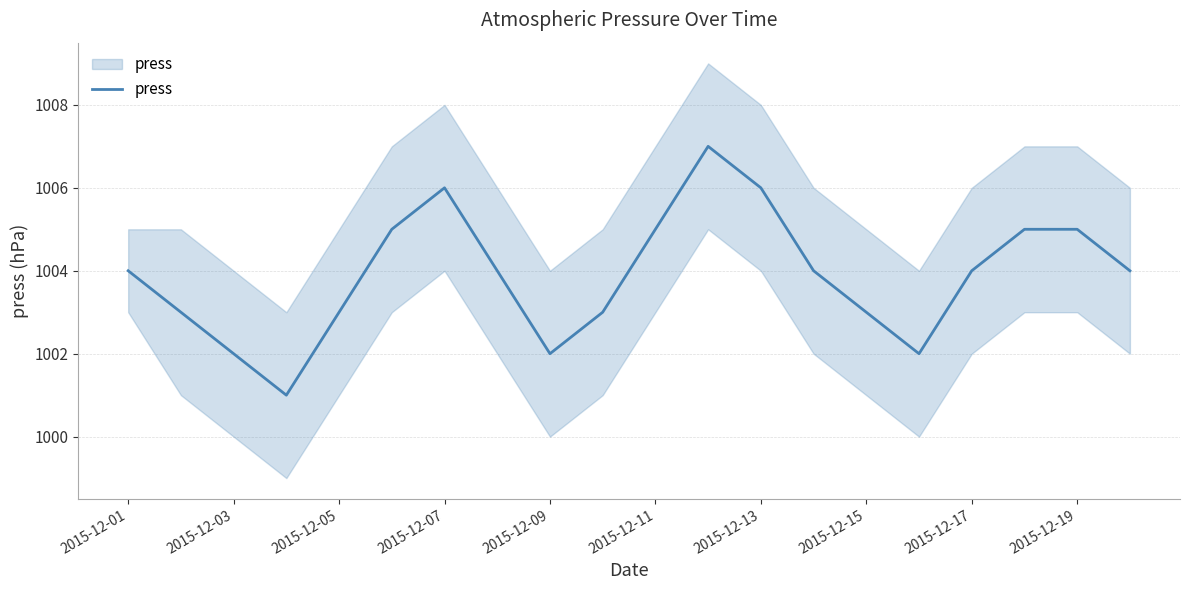

What is the label of the 17th point from the left?

2015-12-17